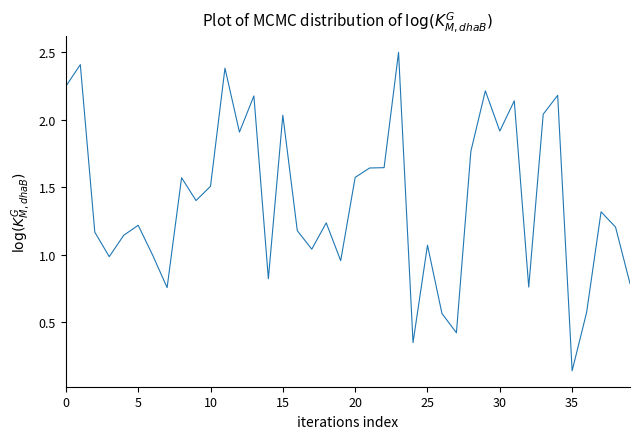

What is the difference between the maximum and minimum values?

2.4